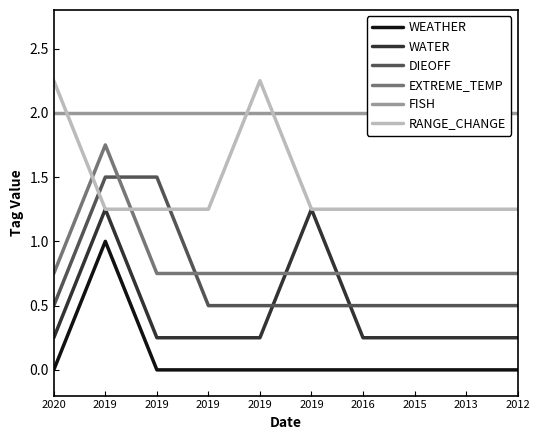

Does the chart display data point markers on the line(s)?

No